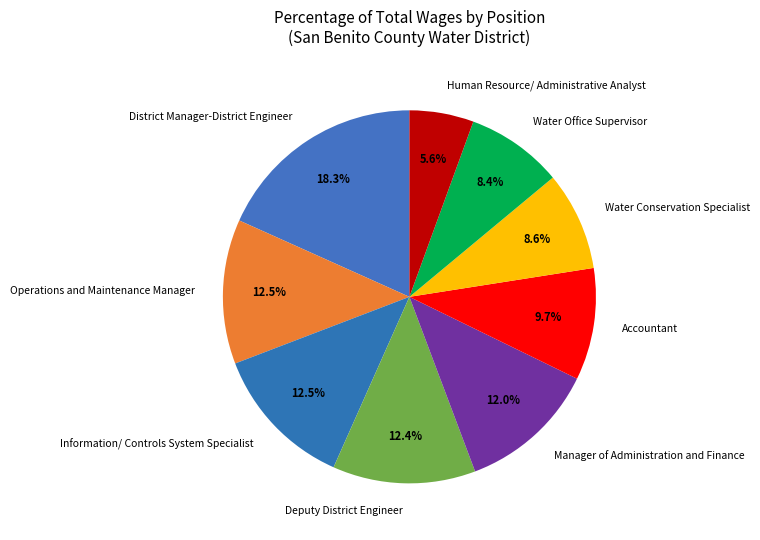

What portion of the pie excludes Deputy District Engineer?

87.6%